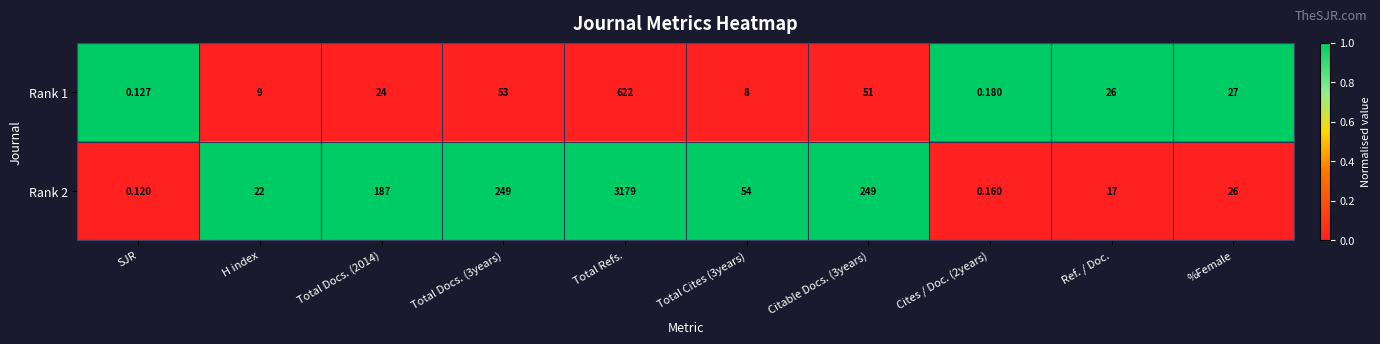

Which label corresponds to the largest value in the chart?

Total Refs.